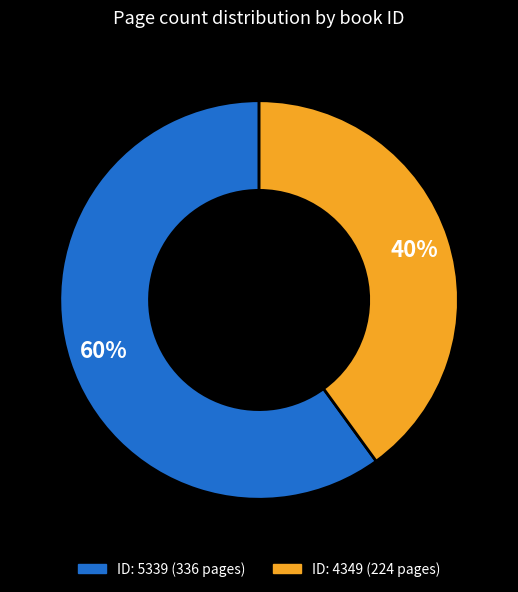

Is there any slice that represents more than half of the pie?

Yes